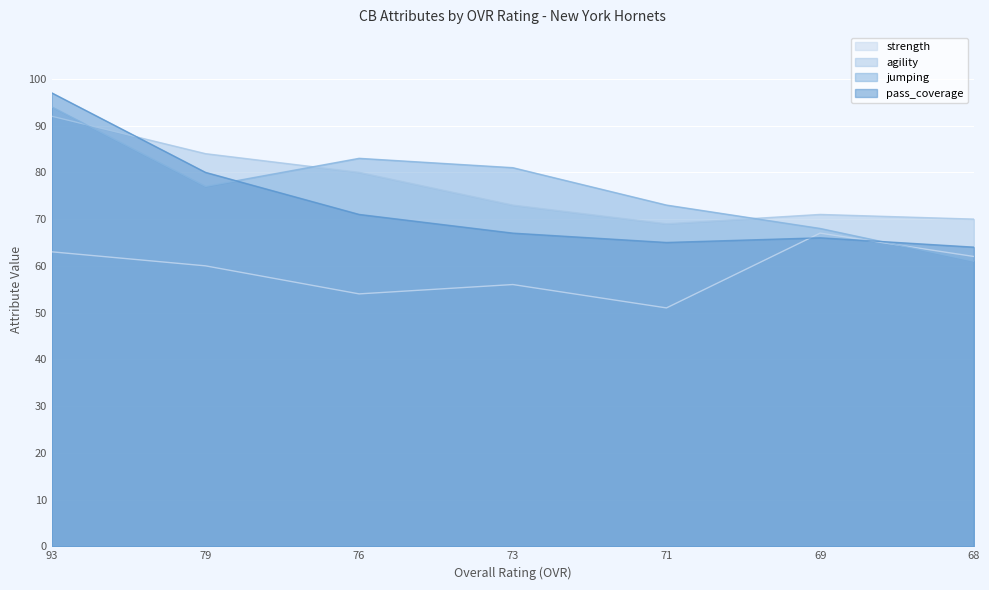

Where is the first local maximum for agility?

69